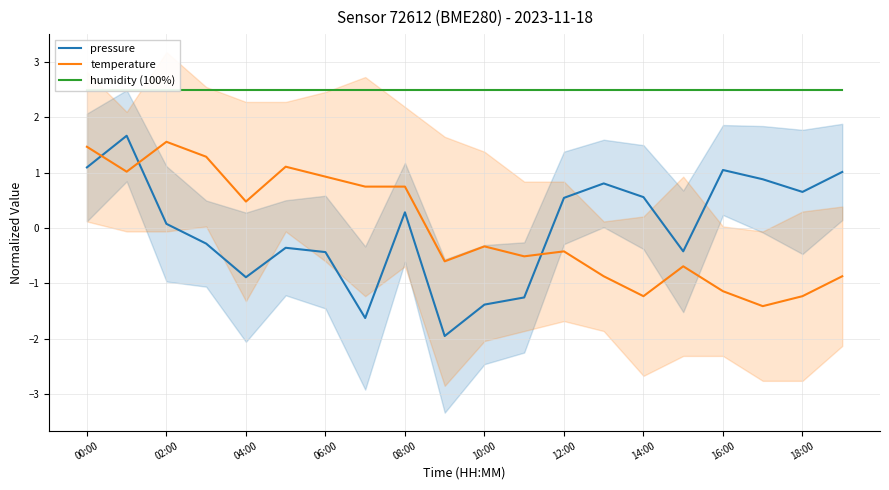

Which series has the largest total across all categories?

humidity (100%)